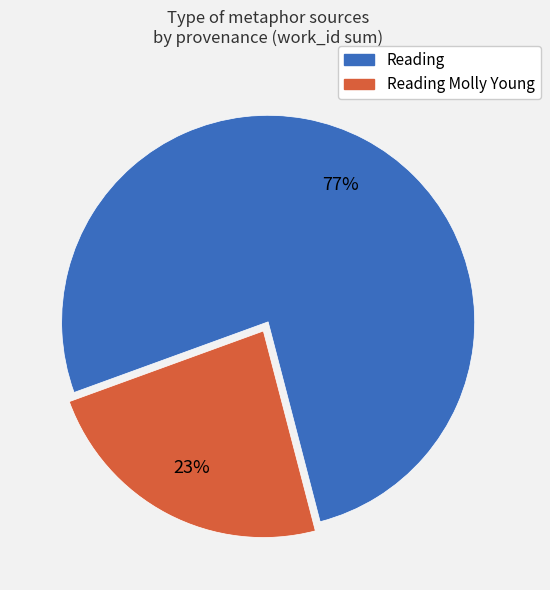

Count the number of slices in the pie.

2